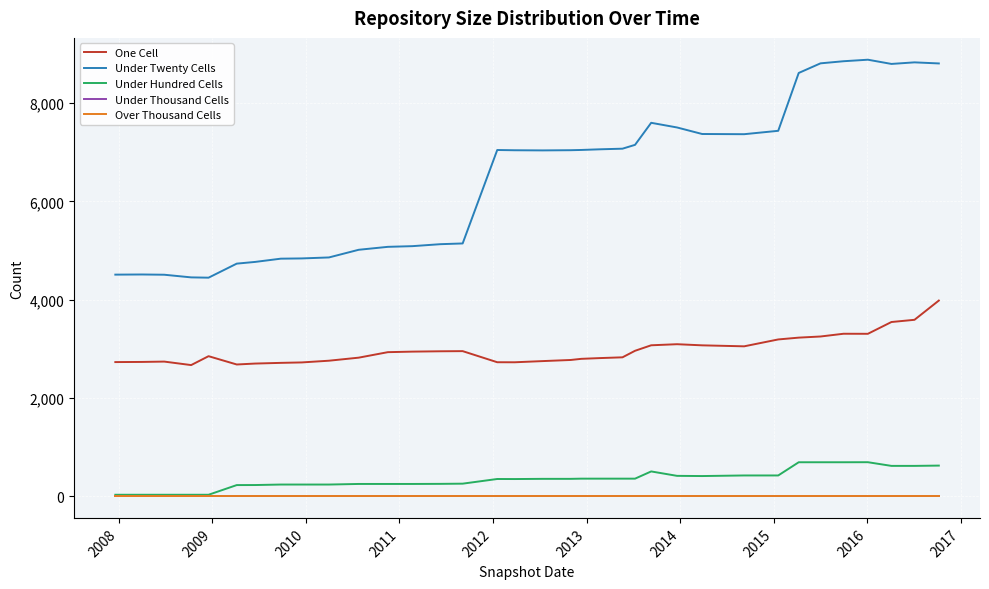

What is the difference between the maximum and second lowest values in the Under Twenty Cells series?

4433